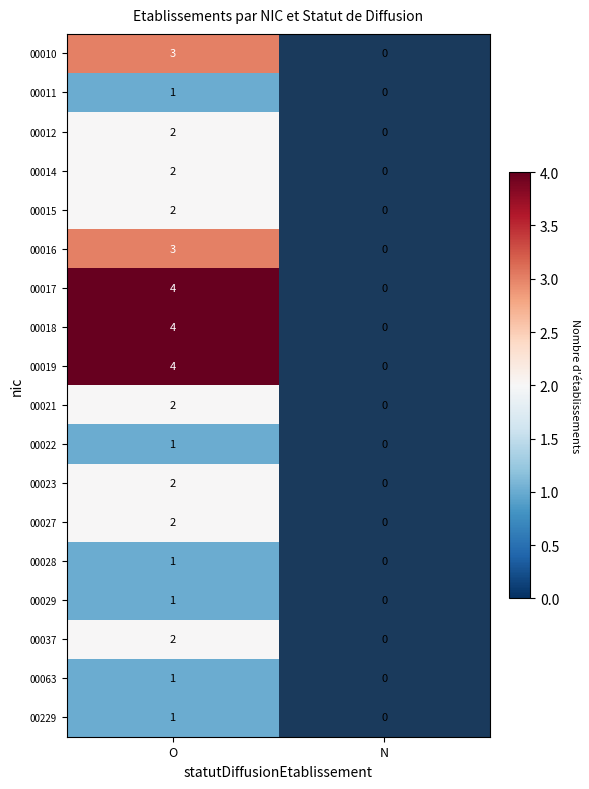

At which category is the sum across all series the highest?

O